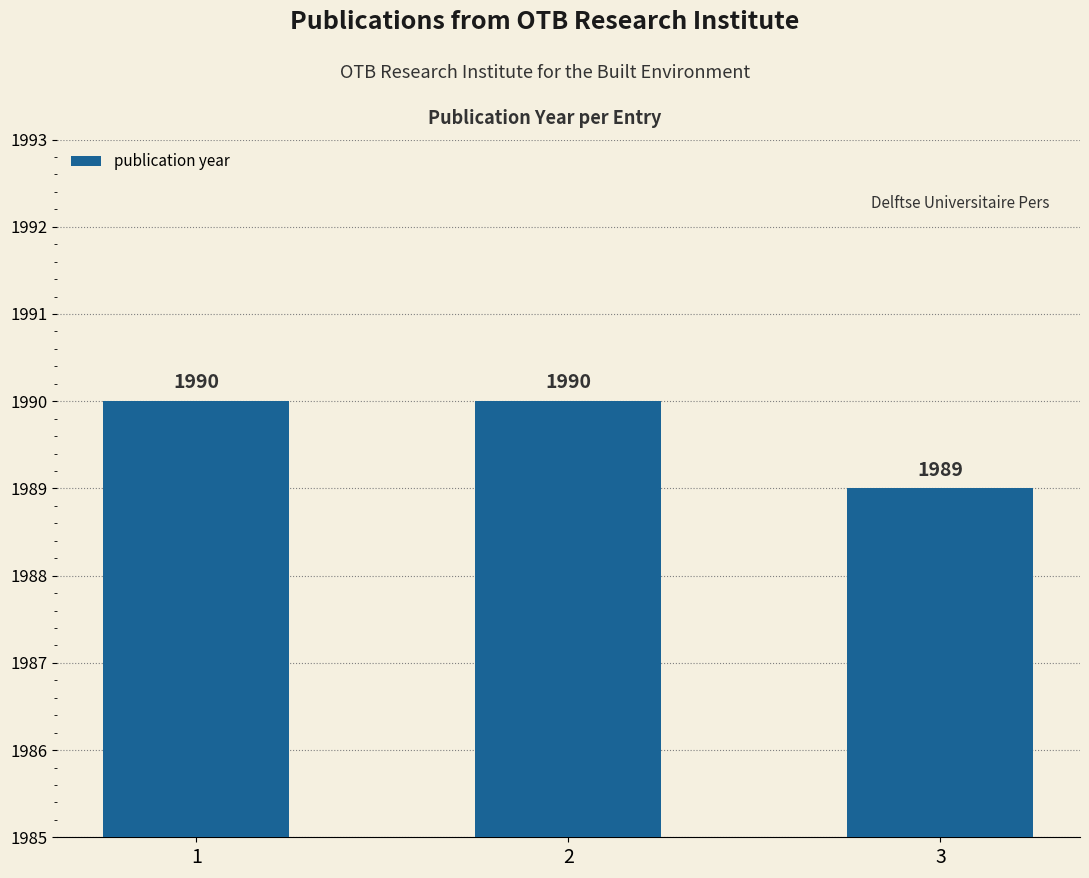

Is it true that the value at 2 is 563?

False